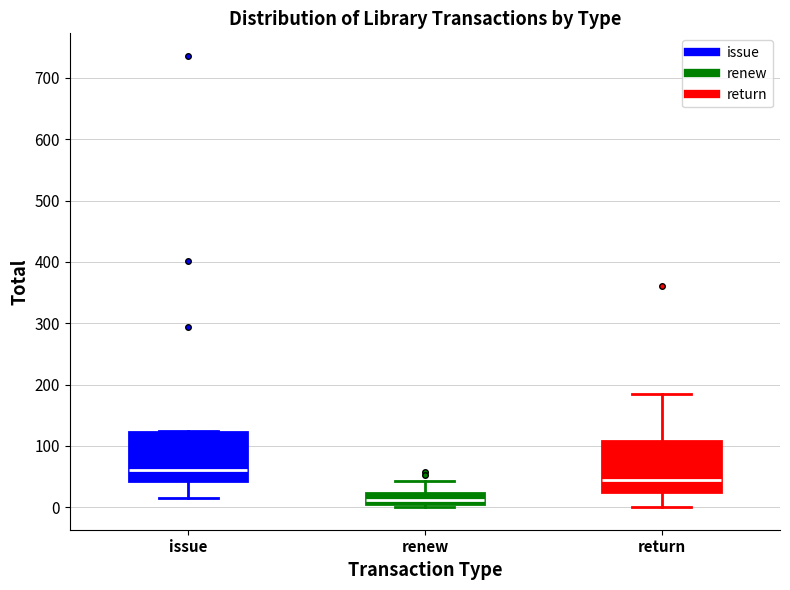

Where does the median line of the box for return sit on the y-axis? The values are not printed on the chart, so give them approximately, as read against the axis.

40